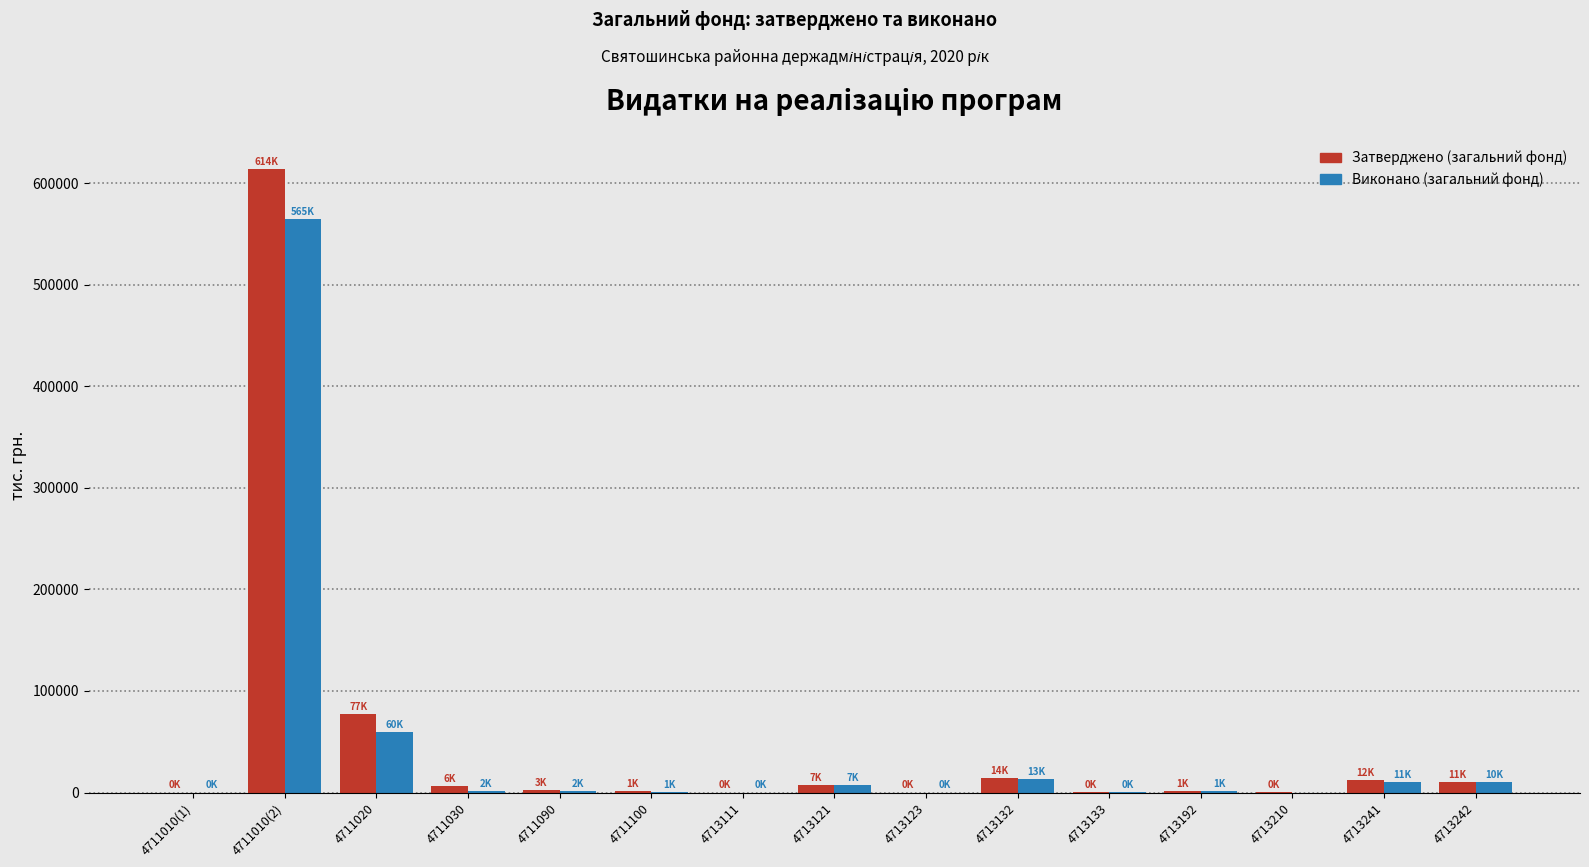

What is the total value across all series at 4713132?

27636.3